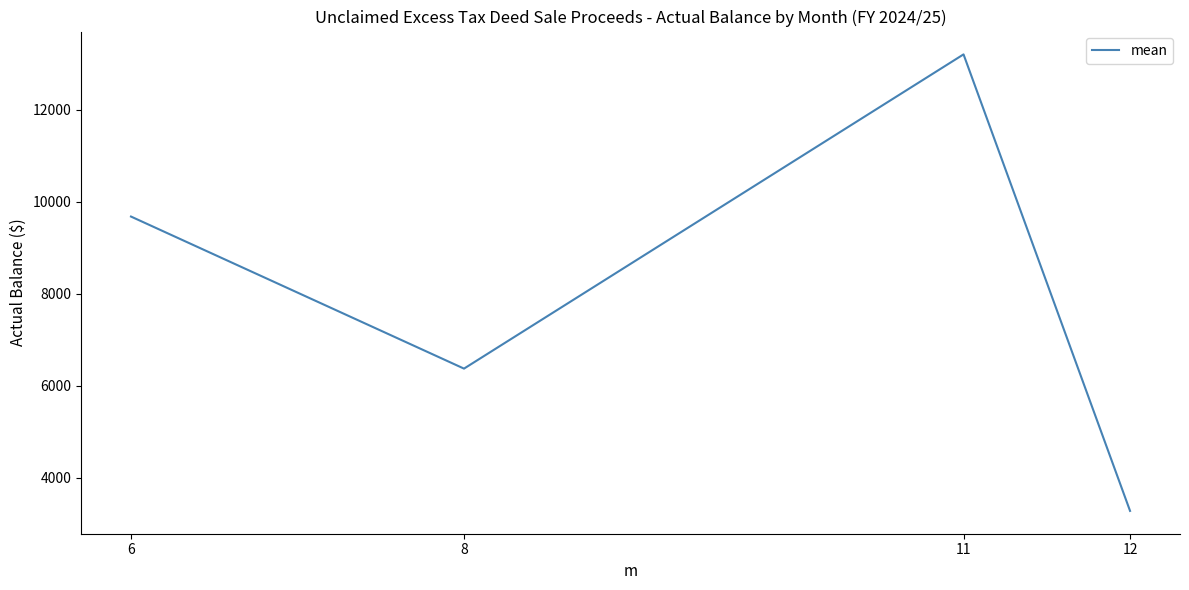

True or false: the data has more than 0 interior local peaks.

True